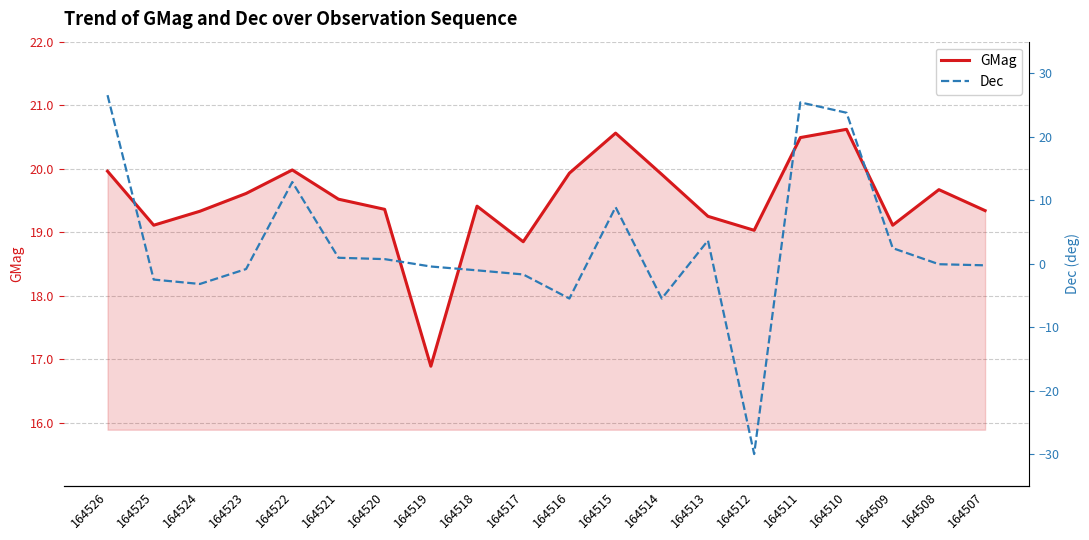

Count the number of categories in the chart.

20